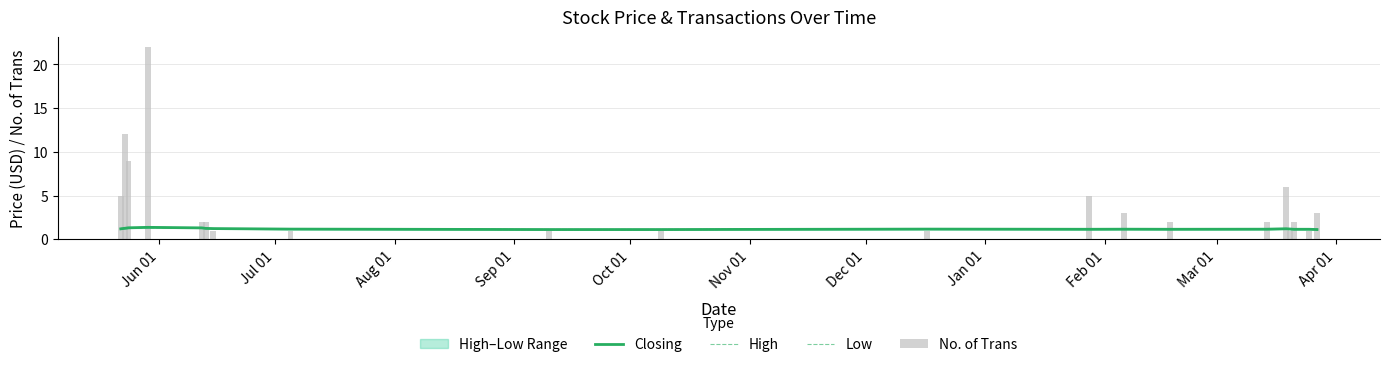

What position from the left is Nov 01?

6